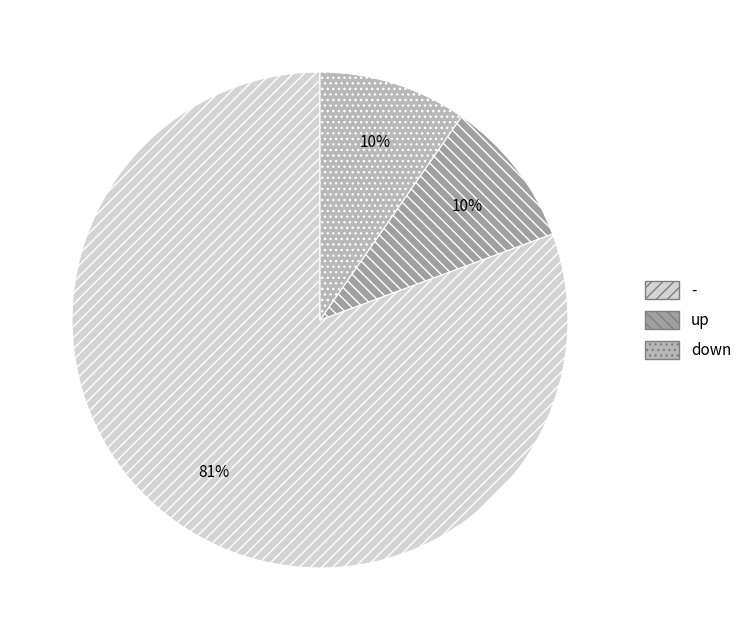

Is there a majority slice in this chart?

Yes